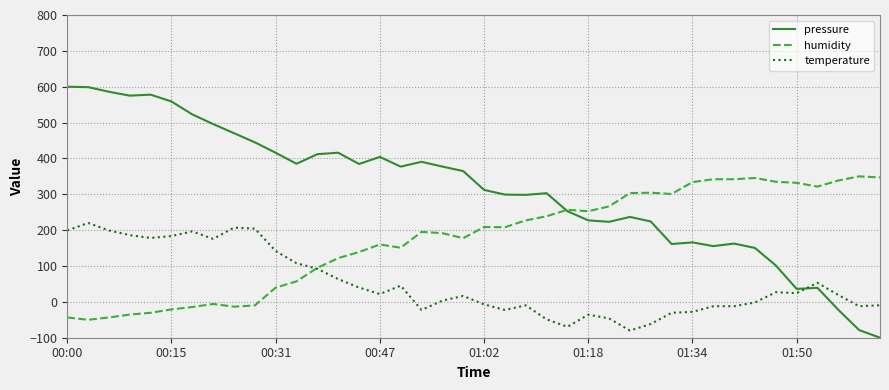

Which series has the largest total across all categories?

pressure